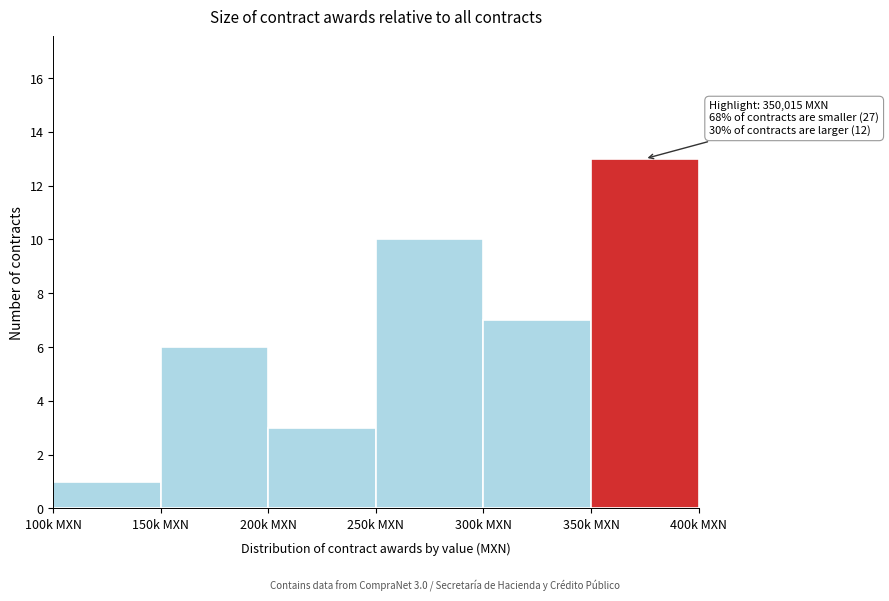

Reading left to right, what are all the values shown in this chart?

1	6	3	10	7	13